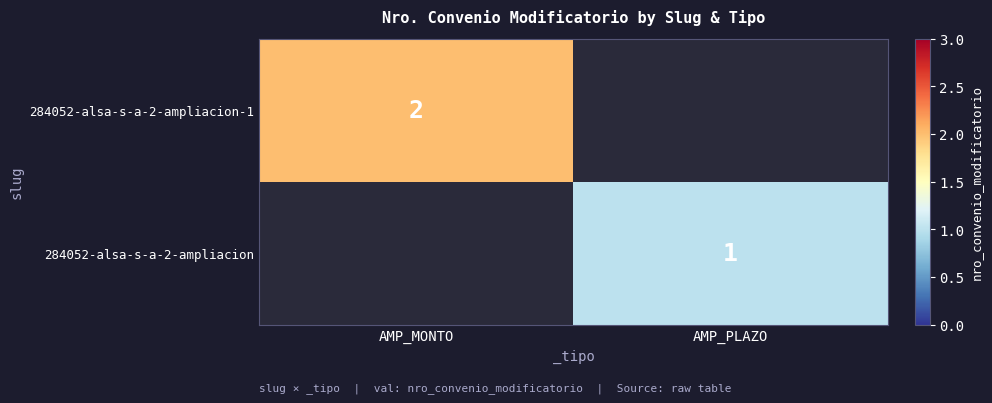

At how many categories does at least one series exceed 1?

1